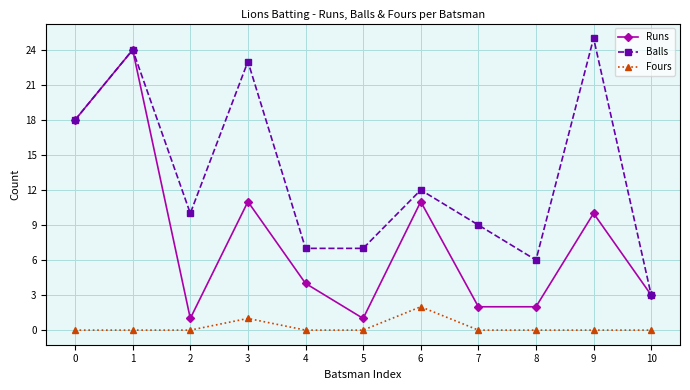

Which series has the largest range (max minus min)?

Runs